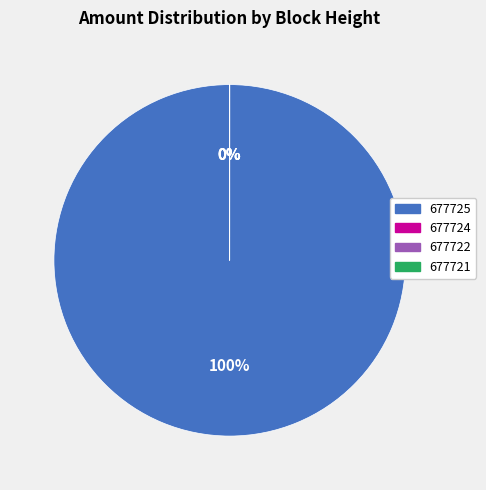

How many segments does this pie chart have?

4